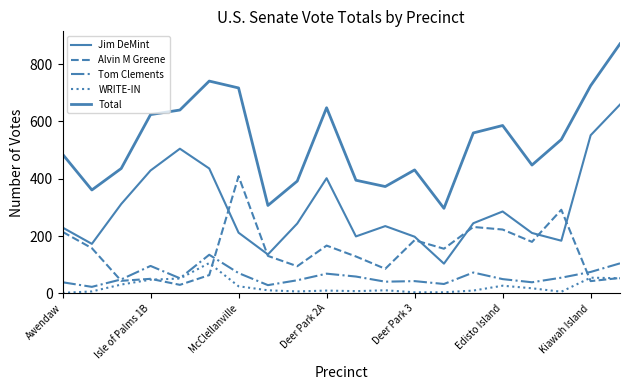

Reading left to right, what are all the values shown in this chart?

Jim DeMint: 230	173	312	429	505	436	212	136	244	402	199	235	198	104	245	286	211	184	552	659
Alvin M Greene: 215	158	44	51	30	64	409	131	95	167	129	86	186	156	232	223	180	292	43	54
Tom Clements: 39	23	49	96	53	135	71	29	46	69	59	41	43	33	73	50	39	55	75	105
WRITE-IN: 2	7	31	48	52	106	25	11	7	10	8	11	4	4	10	27	18	6	55	53
Total: 486	361	436	624	640	741	717	307	392	648	395	373	431	297	560	586	448	537	725	871